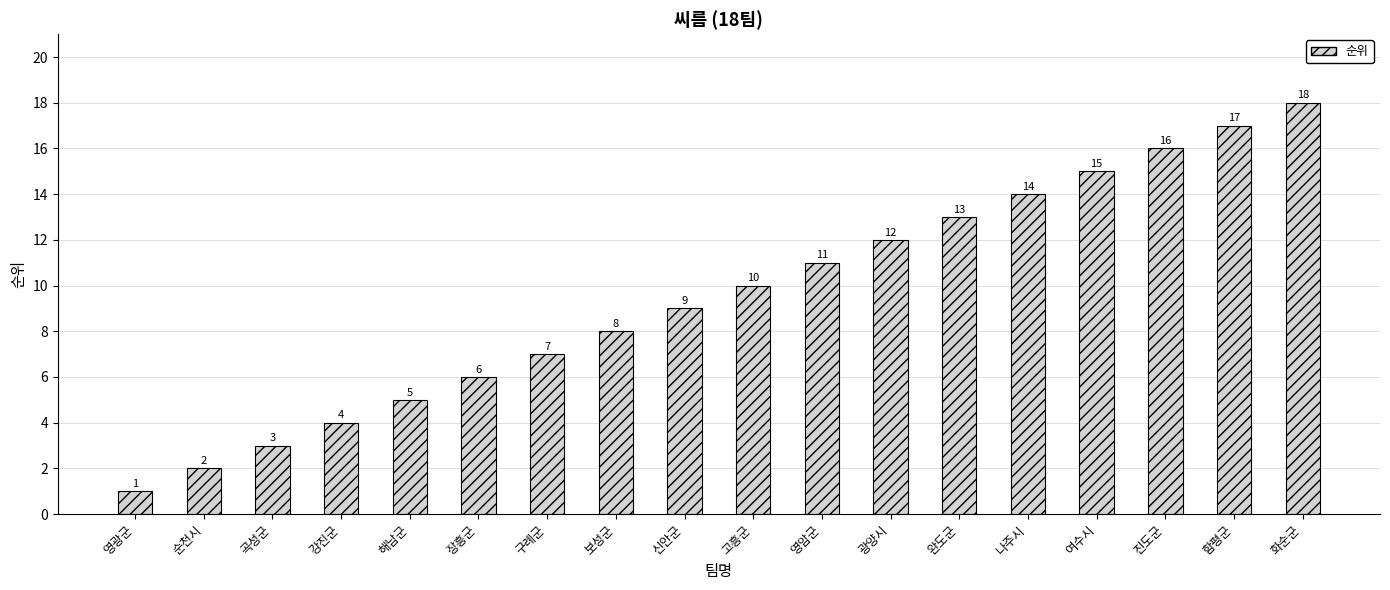

Which category has the highest value across all series?

화순군